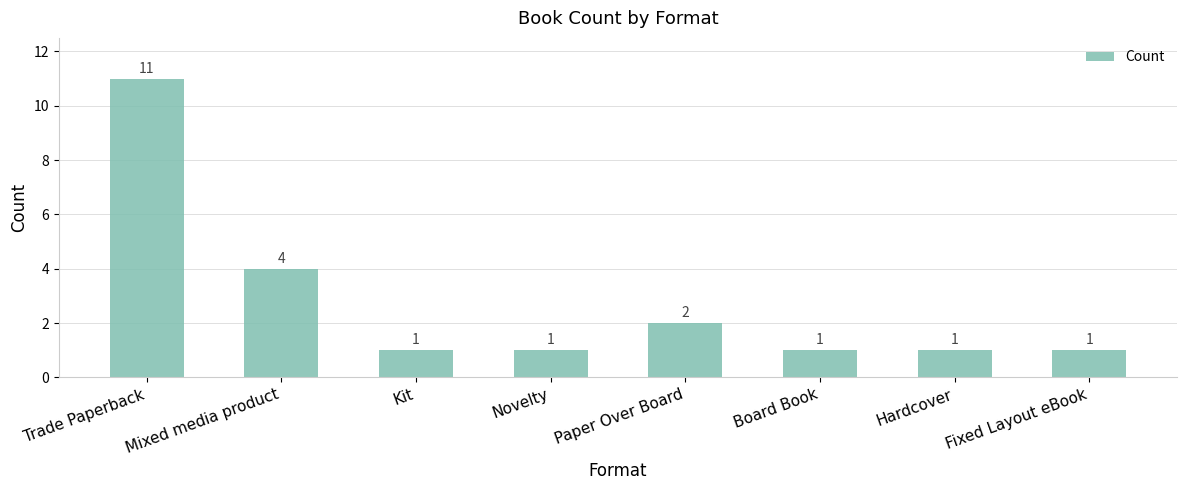

What is the difference between the maximum and minimum values?

10